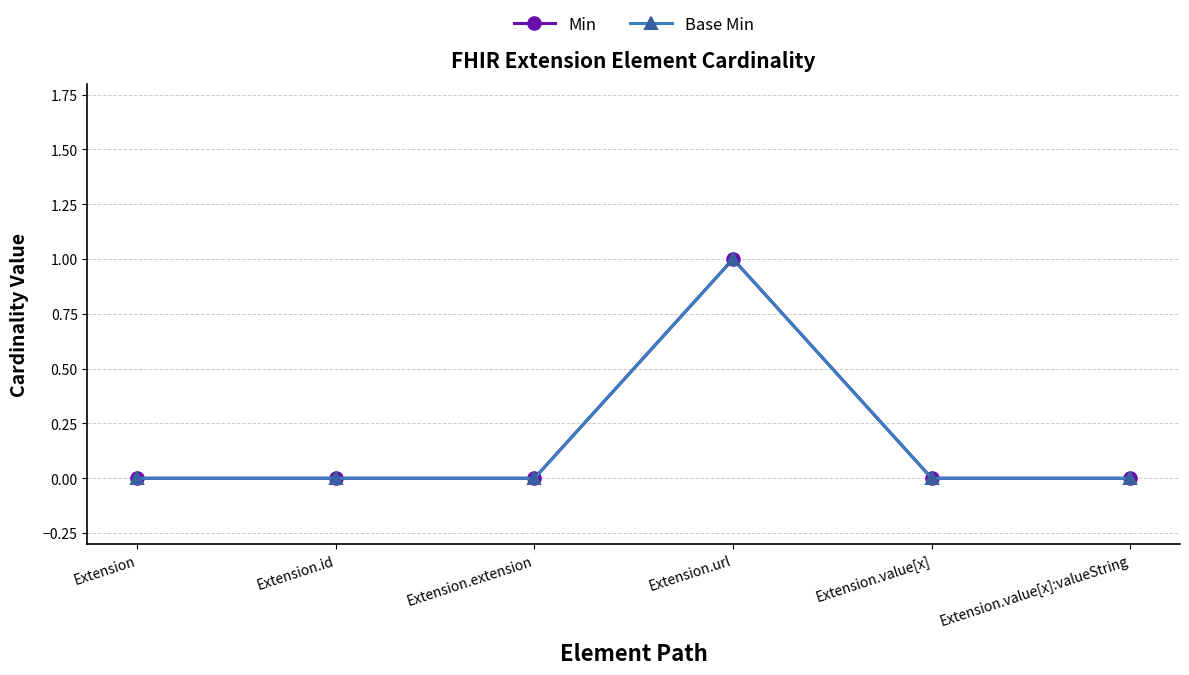

Is this an area chart (filled region under the line)?

No